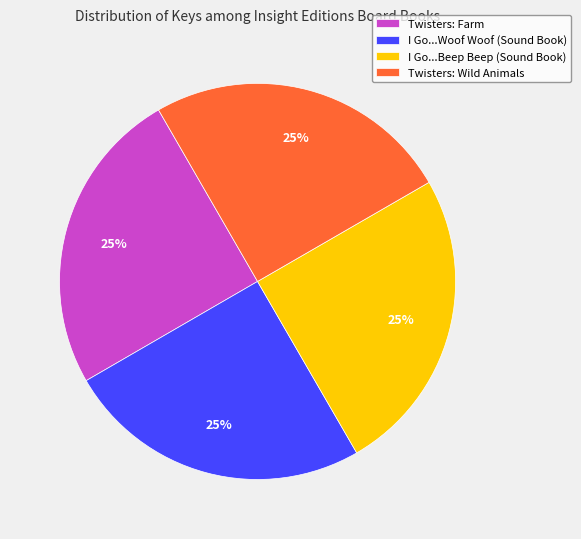

Is there any slice that represents more than half of the pie?

No